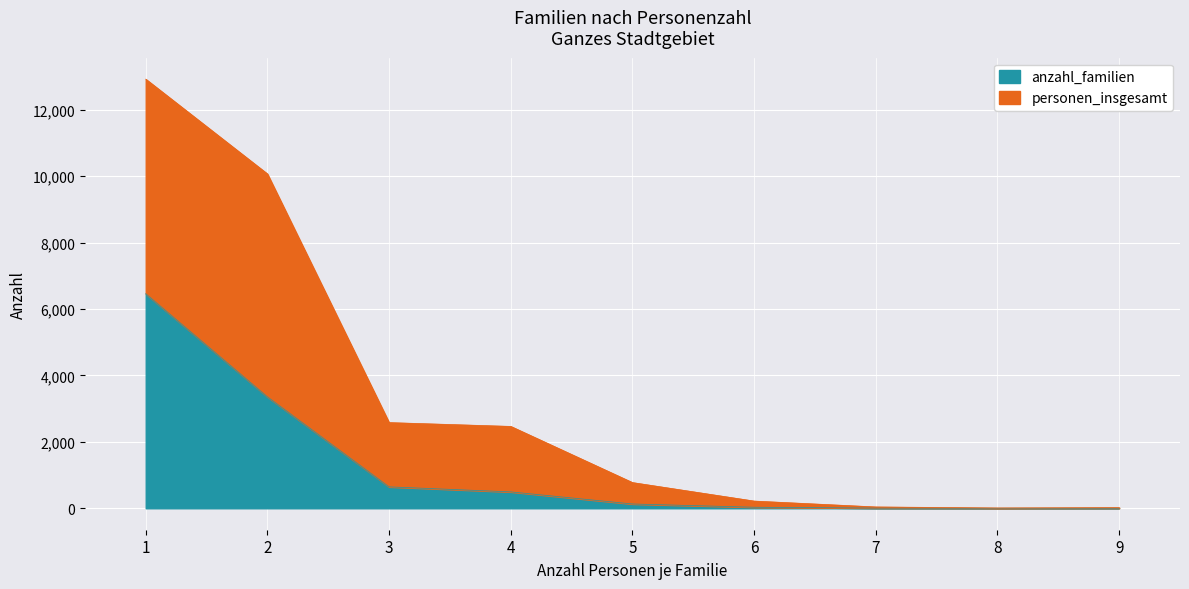

Is it true that personen_insgesamt equals 774 at 5?

True